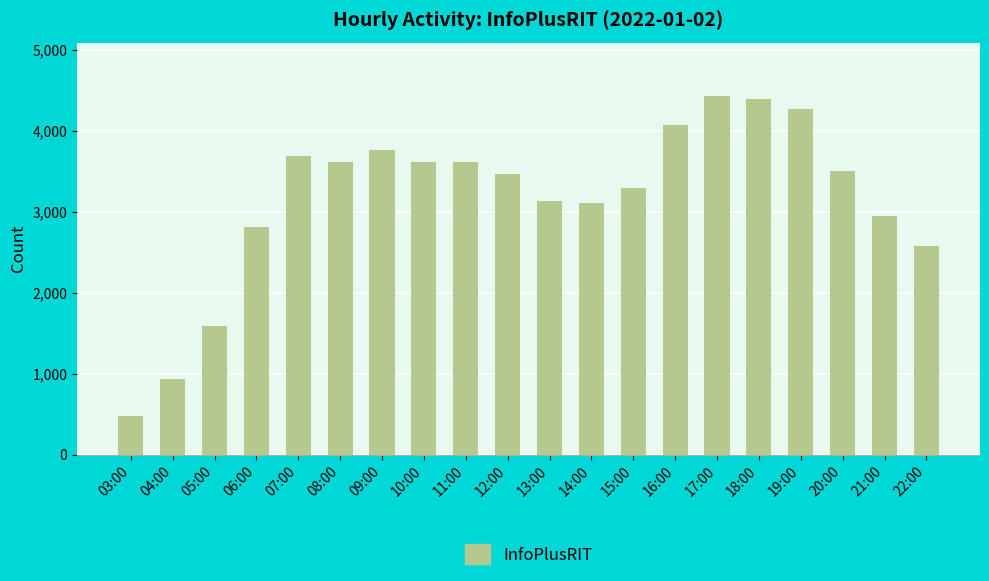

Is it true that the value at 20:00 is 3502?

True